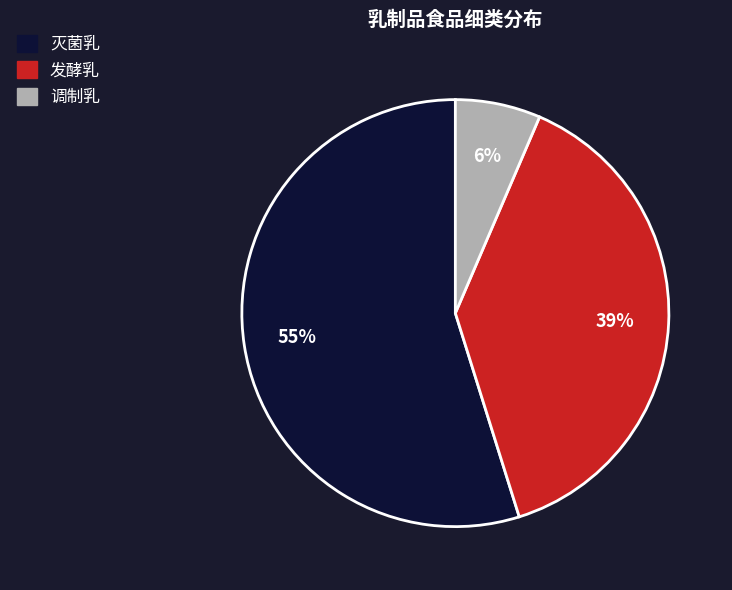

How many segments does this pie chart have?

3